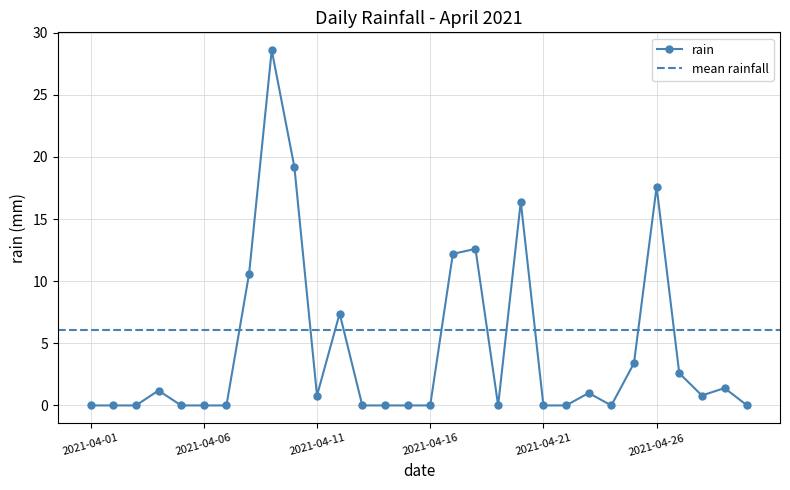

Is this an area chart (filled region under the line)?

No